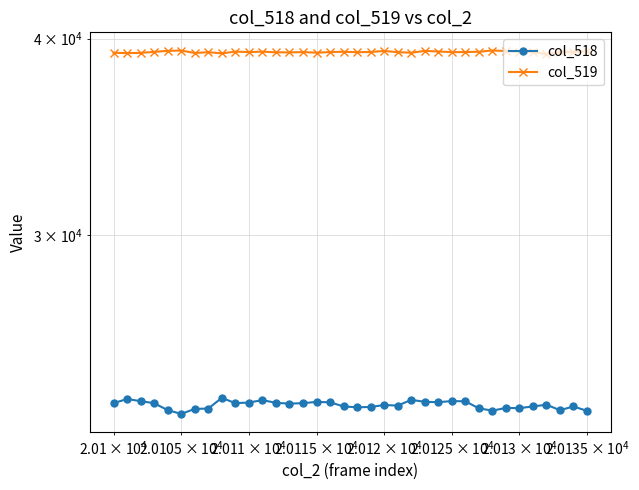

Count the number of data series in this chart.

2